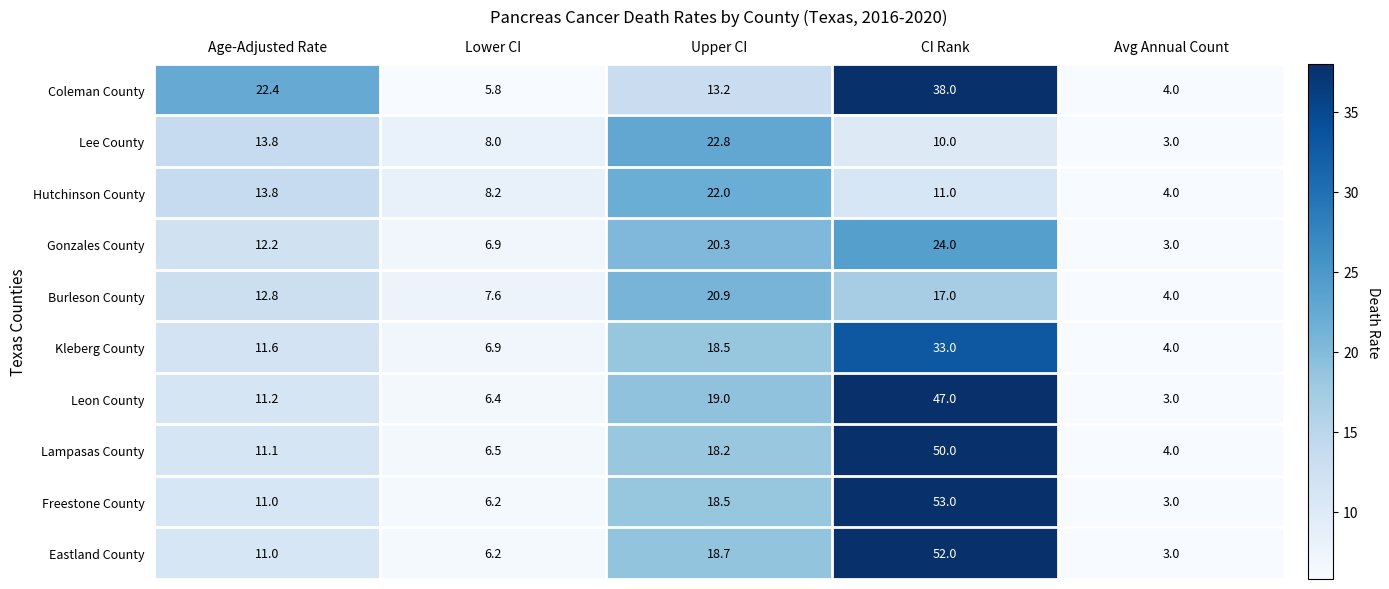

What value does the Burleson County series have at Age-Adjusted Rate?

12.8